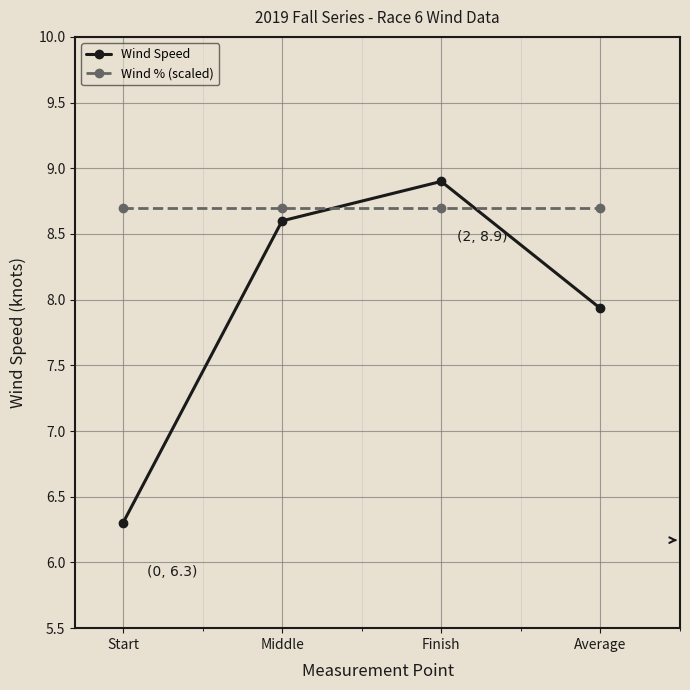

What value does the Wind % (scaled) series have at Average?

8.7